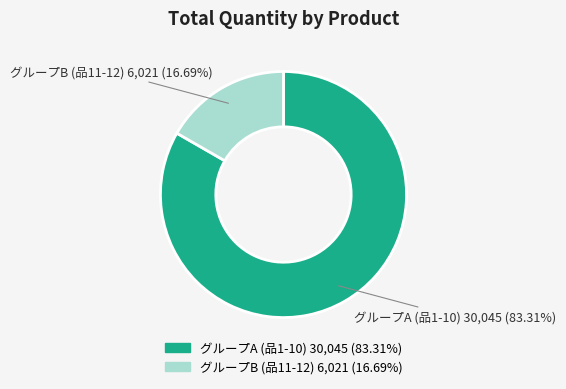

Is there a majority slice in this chart?

Yes